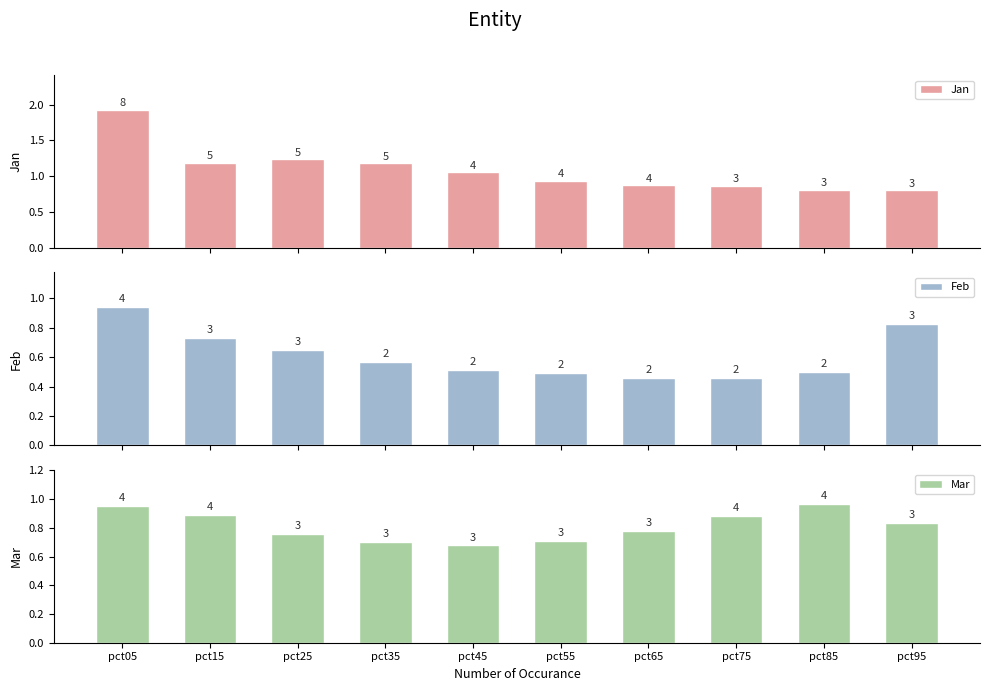

At how many categories does at least one series exceed 0?

10